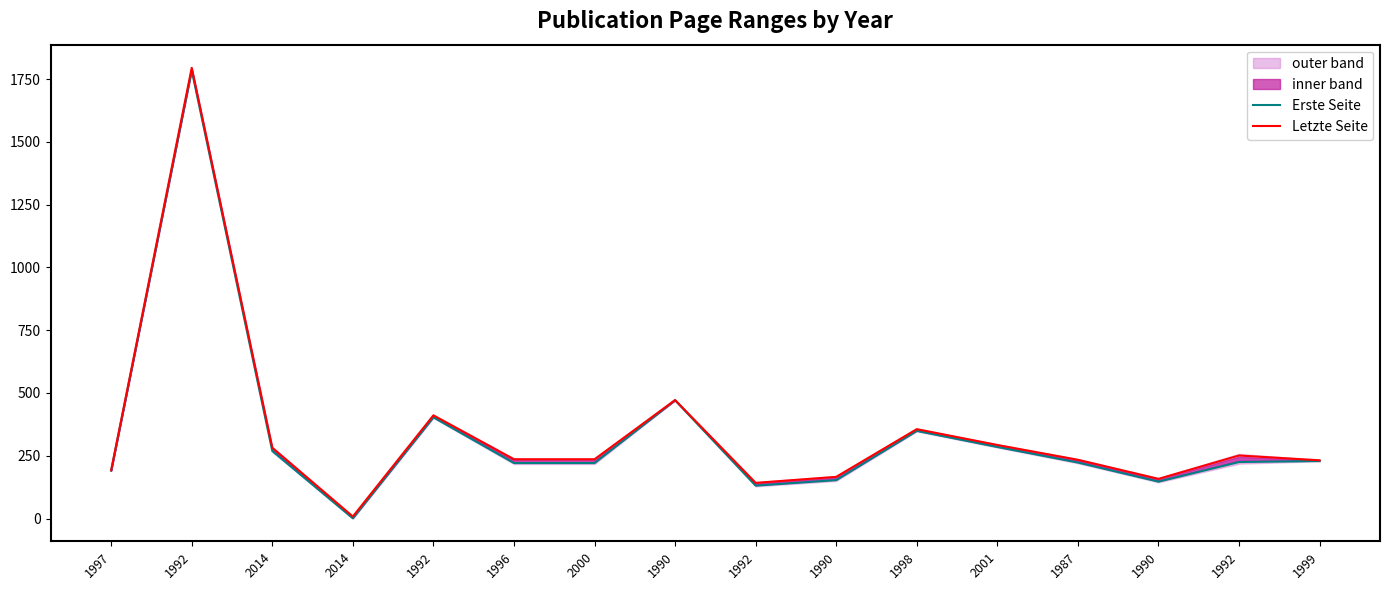

What is the label of the 5th point from the left?

1992